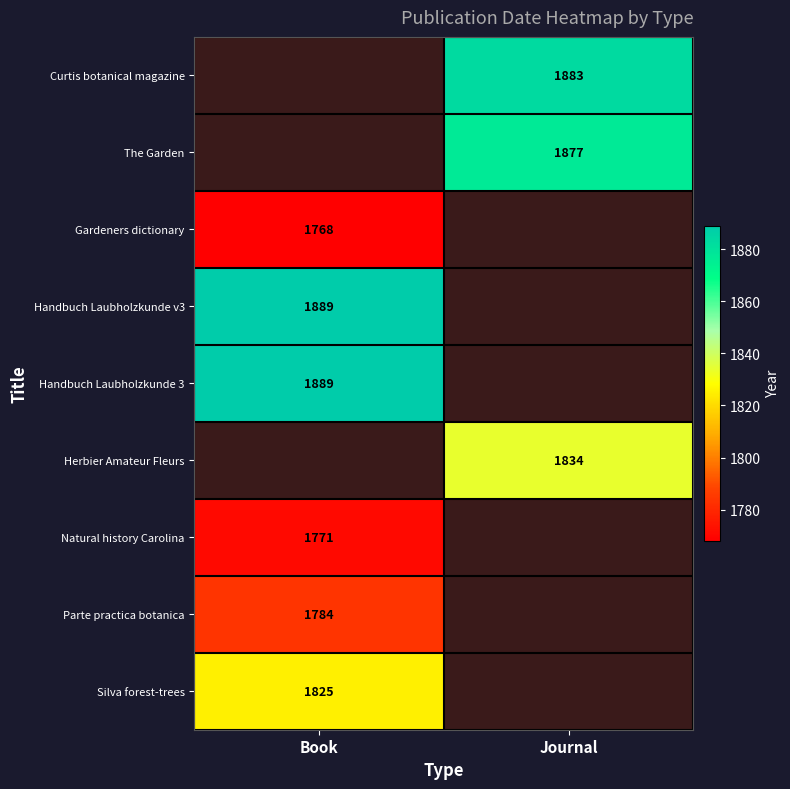

Is it true that Silva forest-trees equals 698.9 at Book?

False